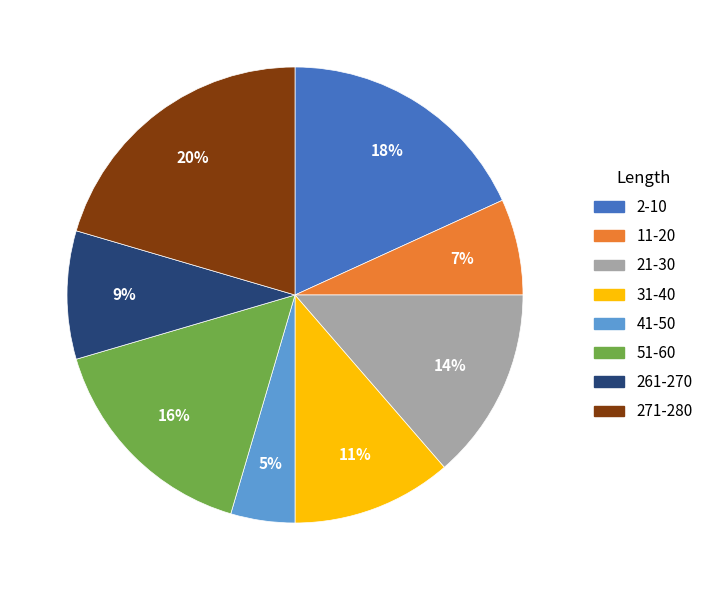

True or false: 41-50 accounts for 5% of the total.

True